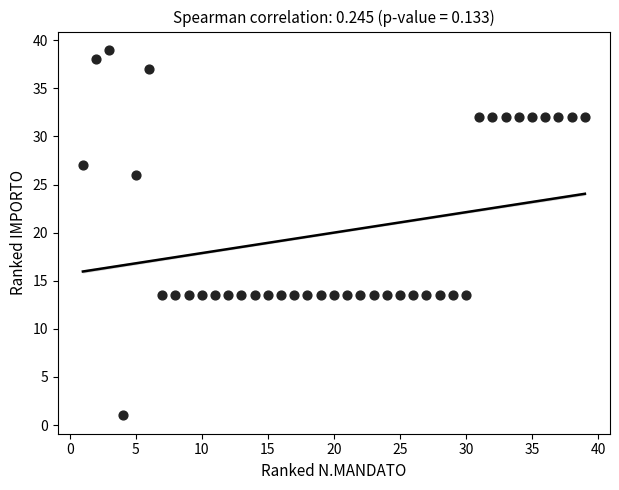

What Y value in the scatter plot is closest to 20?

26.0